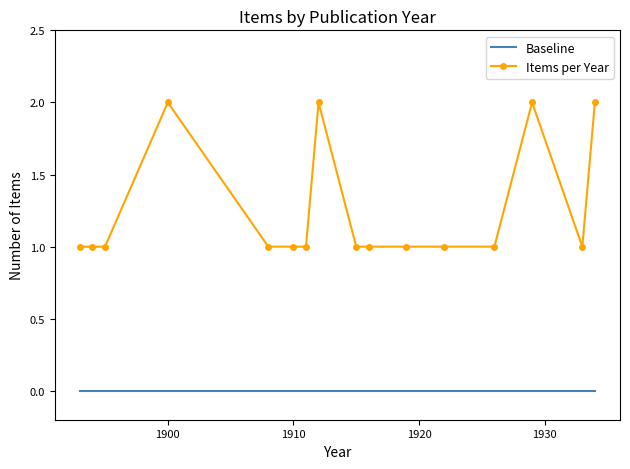

What is the maximum value shown in the chart?

2